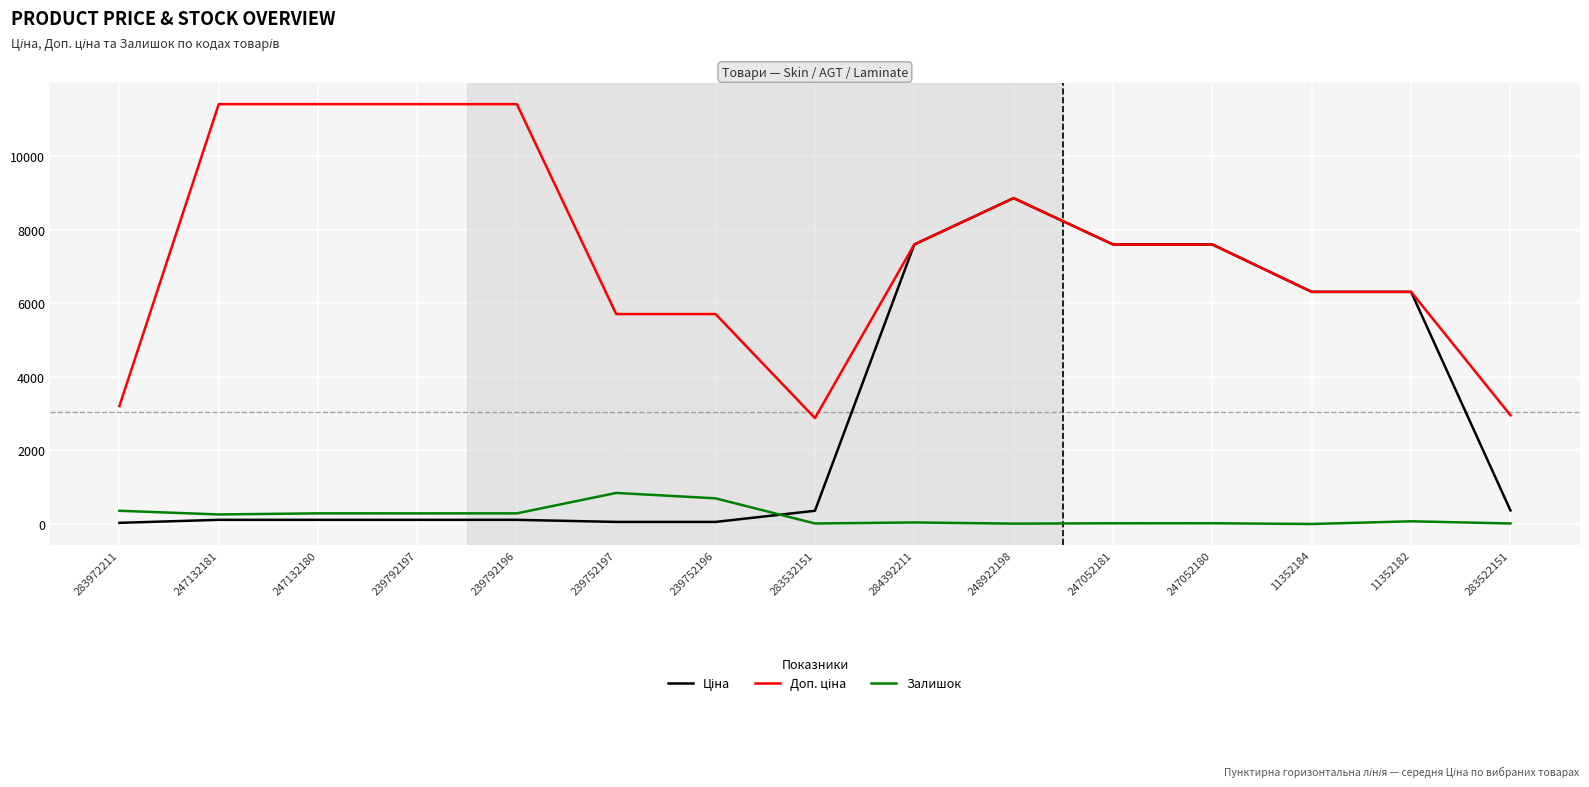

What is the maximum value for Залишок?

845.0